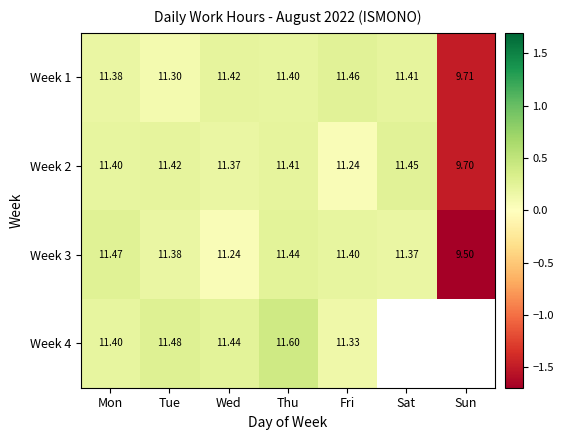

Where is Week 2 nearest to the value 10?

Sun